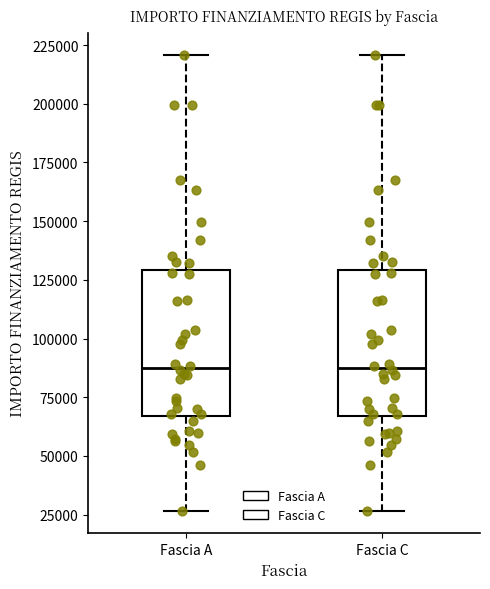

Reading left to right, transcribe this box plot: for each box, give where its median line is, the range the box spans, and where its two whiskers end, as read against the y-axis. The values are not printed on the chart, so give them approximately, as read against the axis.

Fascia A: median 85000, box 65000 to 130000, whiskers 25000 to 220000
Fascia C: median 85000, box 65000 to 130000, whiskers 25000 to 220000